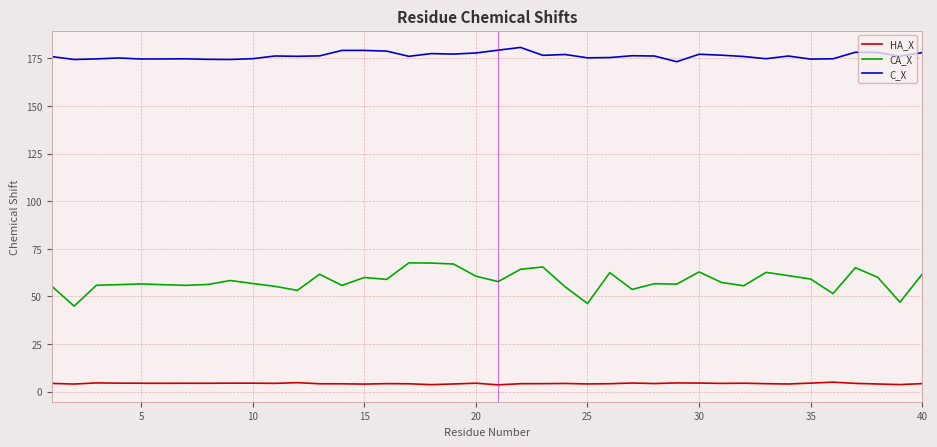

What is the difference between the maximum and minimum values in the C_X series?

7.5